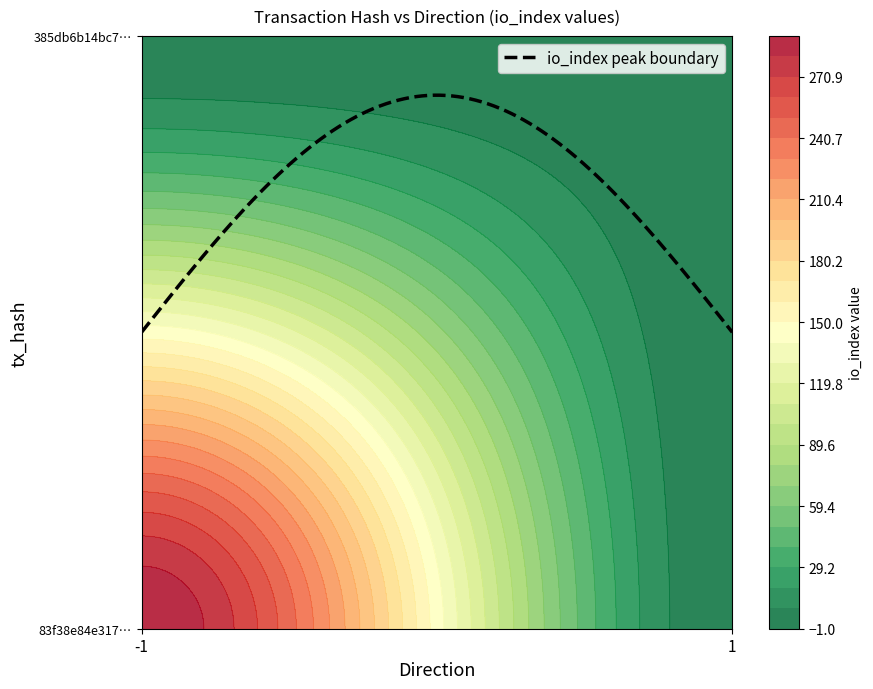

How many categories are shown in the chart?

2